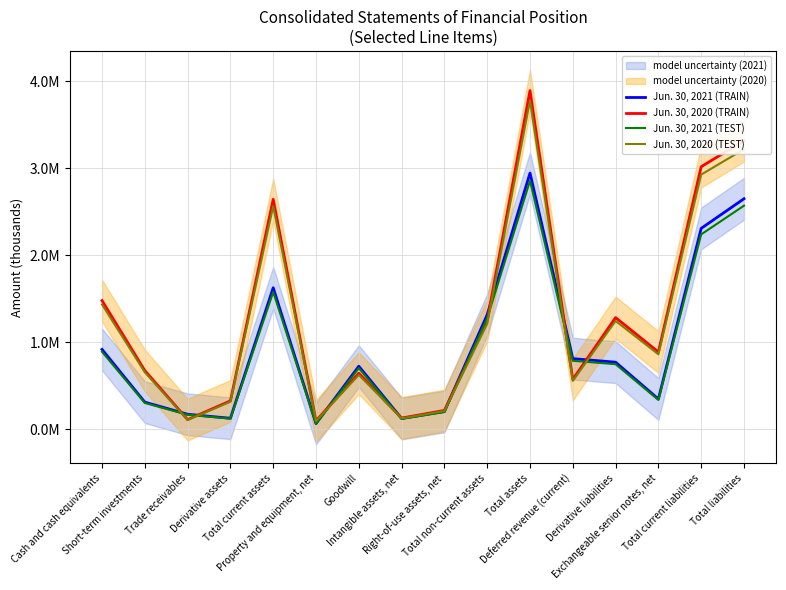

Reading left to right, what are all the values shown in this chart?

Jun. 30, 2021 (TRAIN): Cash and cash equivalents=919227.0	Short-term investments=313001.0	Trade receivables=173473.0	Derivative assets=127486.0	Total current assets=1627506.0	Property and equipment, net=66221.0	Goodwill=725758.0	Intangible assets, net=124590.0	Right-of-use assets, net=205300.0	Total non-current assets=1317838.0	Total assets=2945344.0	Deferred revenue (current)=812943.0	Derivative liabilities=772127.0	Exchangeable senior notes, net=348799.0	Total current liabilities=2310011.0	Total liabilities=2650430.0
Jun. 30, 2020 (TRAIN): Cash and cash equivalents=1479969.0	Short-term investments=676072.0	Trade receivables=112019.0	Derivative assets=327487.0	Total current assets=2643786.0	Property and equipment, net=97648.0	Goodwill=645140.0	Intangible assets, net=129690.0	Right-of-use assets, net=217683.0	Total non-current assets=1250286.0	Total assets=3894072.0	Deferred revenue (current)=573813.0	Derivative liabilities=1284596.0	Exchangeable senior notes, net=889183.0	Total current liabilities=3018779.0	Total liabilities=3318766.0
Jun. 30, 2021 (TEST): Cash and cash equivalents=891650.2	Short-term investments=303611.0	Trade receivables=168268.8	Derivative assets=123661.4	Total current assets=1578680.8	Property and equipment, net=64234.4	Goodwill=703985.3	Intangible assets, net=120852.3	Right-of-use assets, net=199141.0	Total non-current assets=1278302.9	Total assets=2856983.7	Deferred revenue (current)=788554.7	Derivative liabilities=748963.2	Exchangeable senior notes, net=338335.0	Total current liabilities=2240710.7	Total liabilities=2570917.1
Jun. 30, 2020 (TEST): Cash and cash equivalents=1435569.9	Short-term investments=655789.8	Trade receivables=108658.4	Derivative assets=317662.4	Total current assets=2564472.4	Property and equipment, net=94718.6	Goodwill=625785.8	Intangible assets, net=125799.3	Right-of-use assets, net=211152.5	Total non-current assets=1212777.4	Total assets=3777249.8	Deferred revenue (current)=556598.6	Derivative liabilities=1246058.1	Exchangeable senior notes, net=862507.5	Total current liabilities=2928215.6	Total liabilities=3219203.0